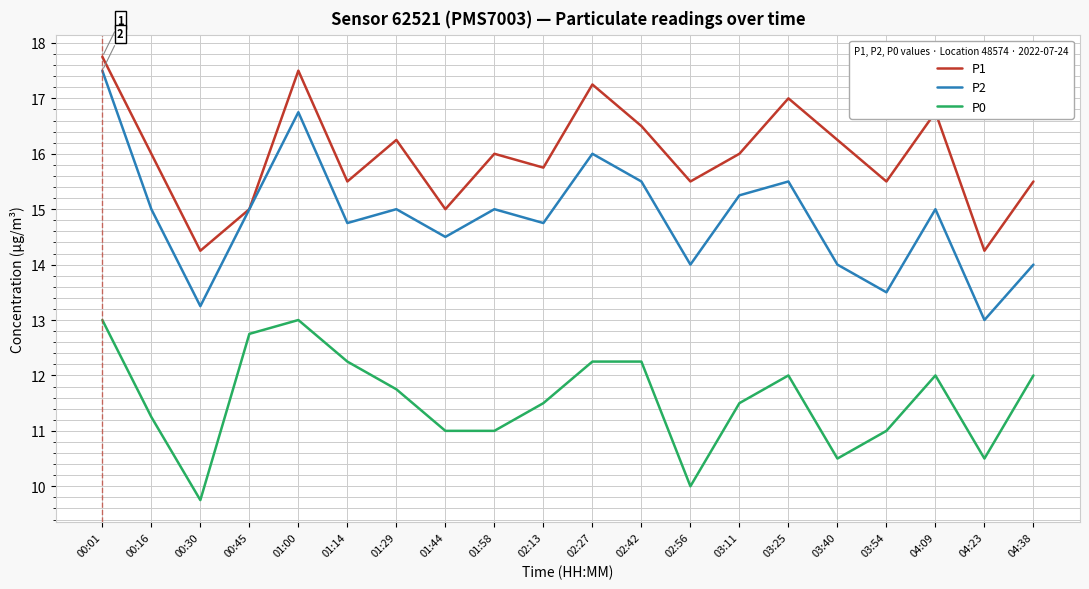

True or false: P0 and P2 cross at least once.

False